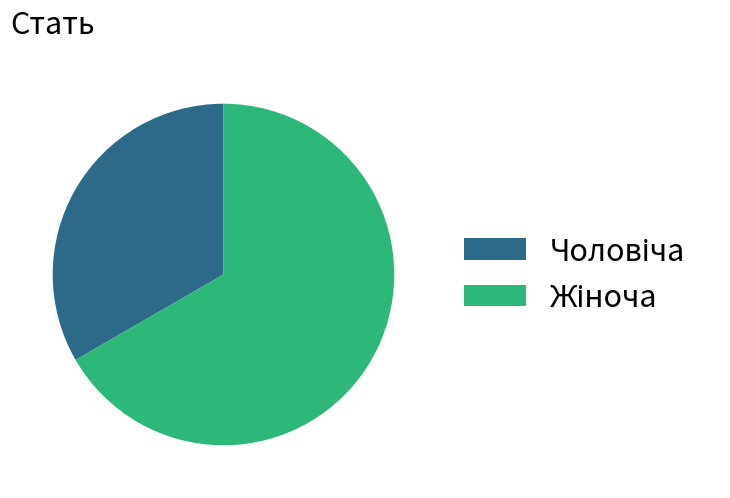

How many segments does this pie chart have?

2